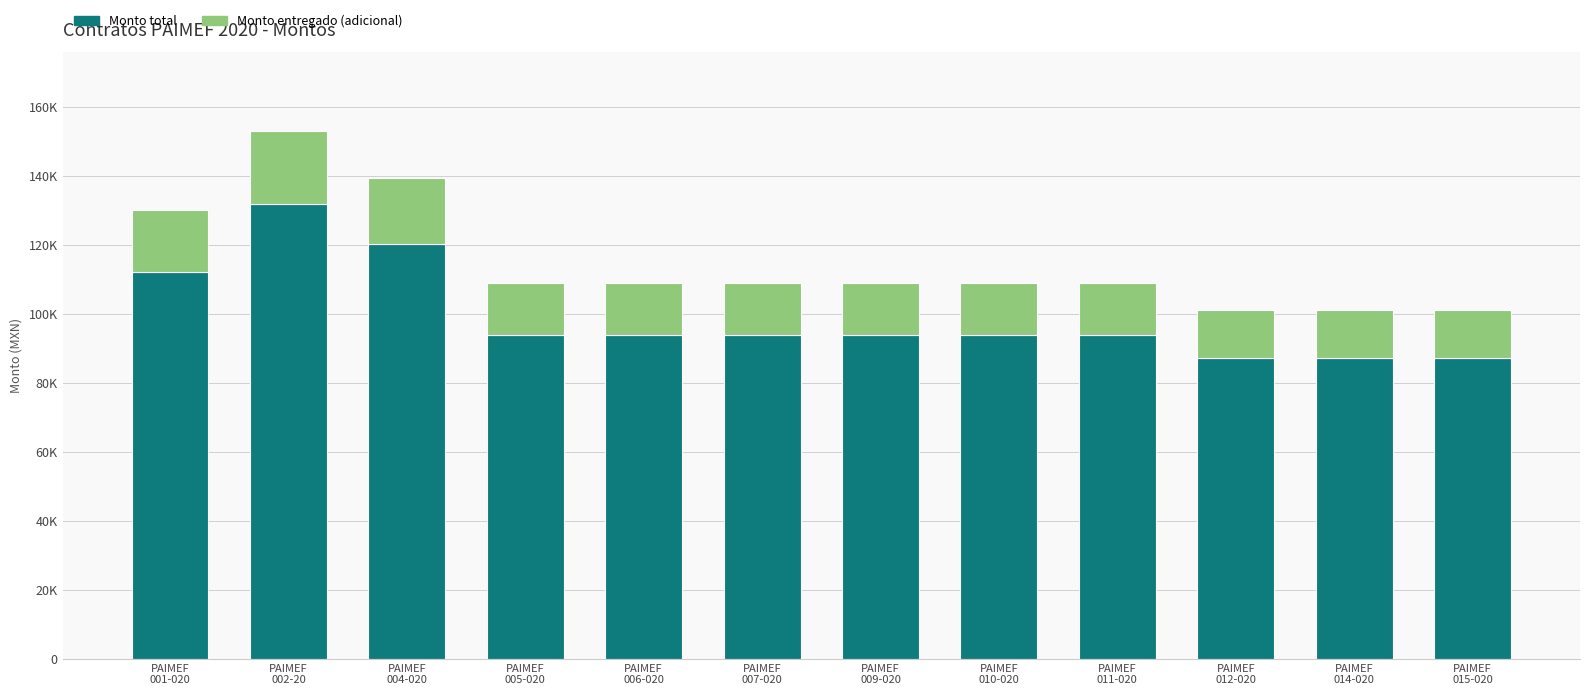

Does the chart contain any negative values?

No